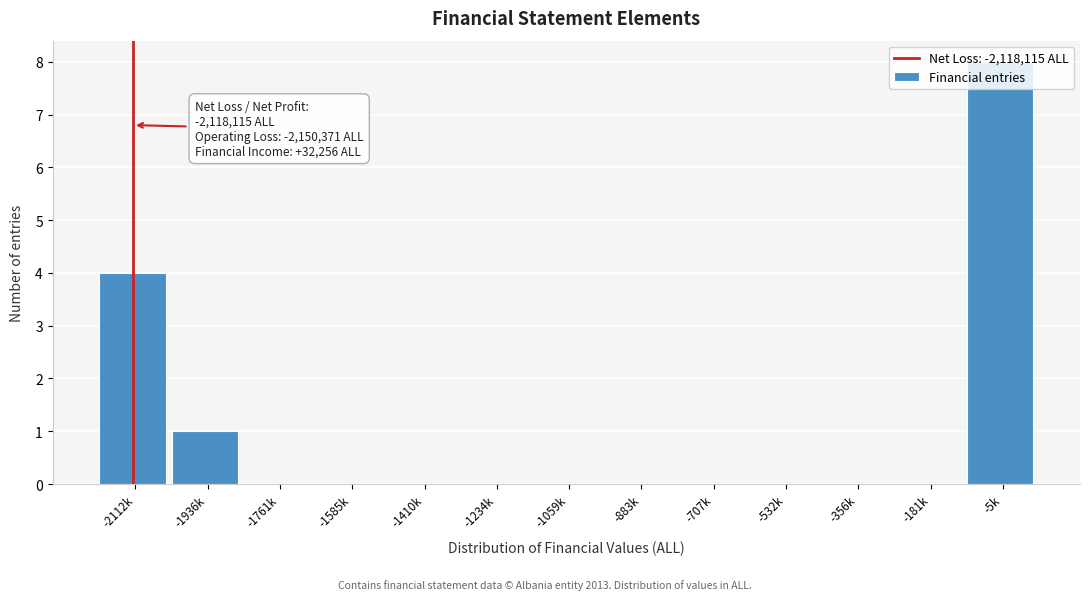

True or false: the data shows 8 at -5k.

True